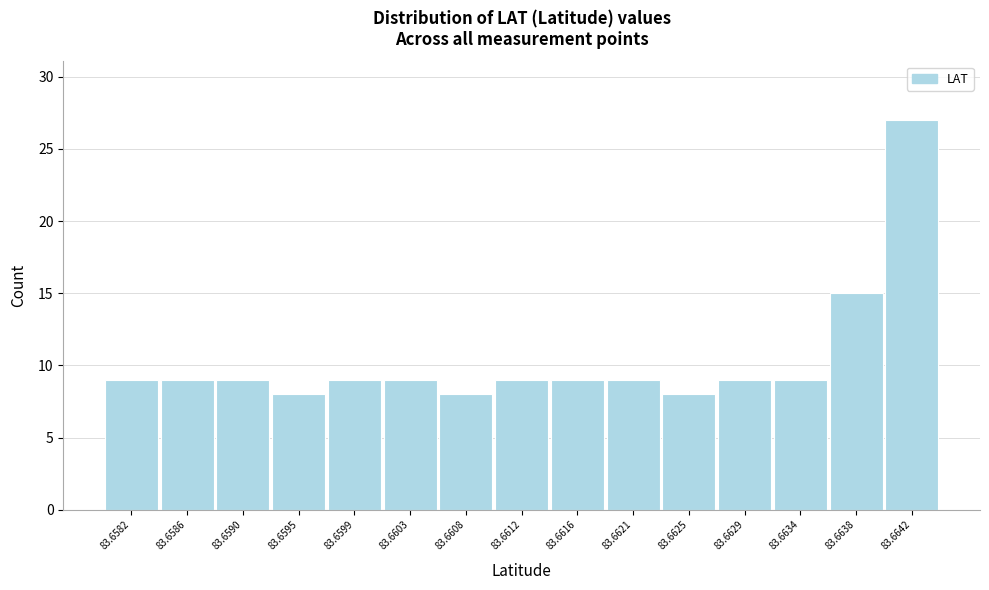

Reading left to right, transcribe all the data shown in this chart.

9	9	9	8	9	9	8	9	9	9	8	9	9	15	27